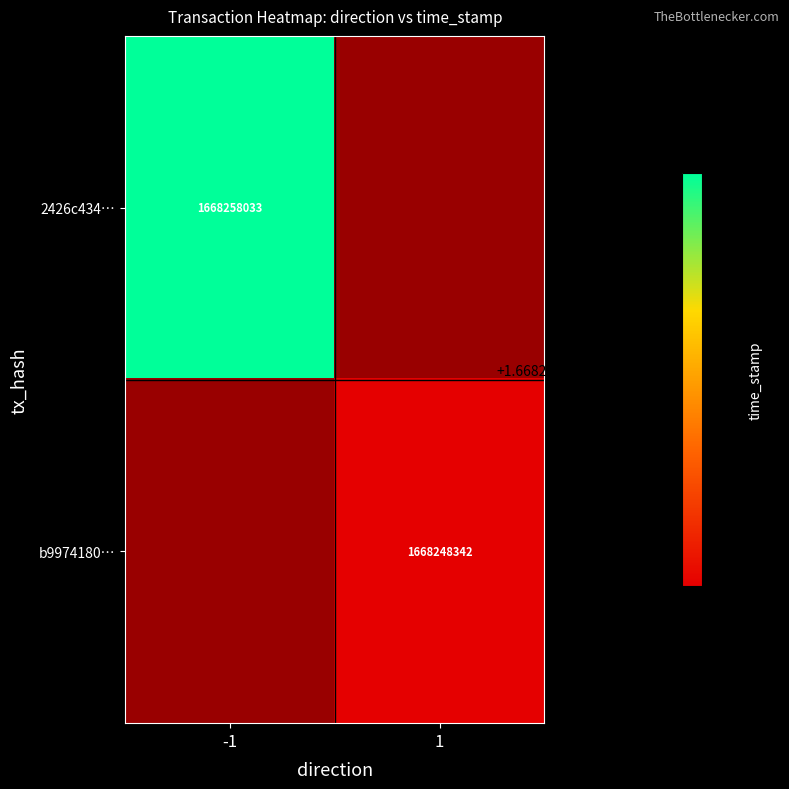

The value of b9974180… at 1 is 2697566839. True or false?

False